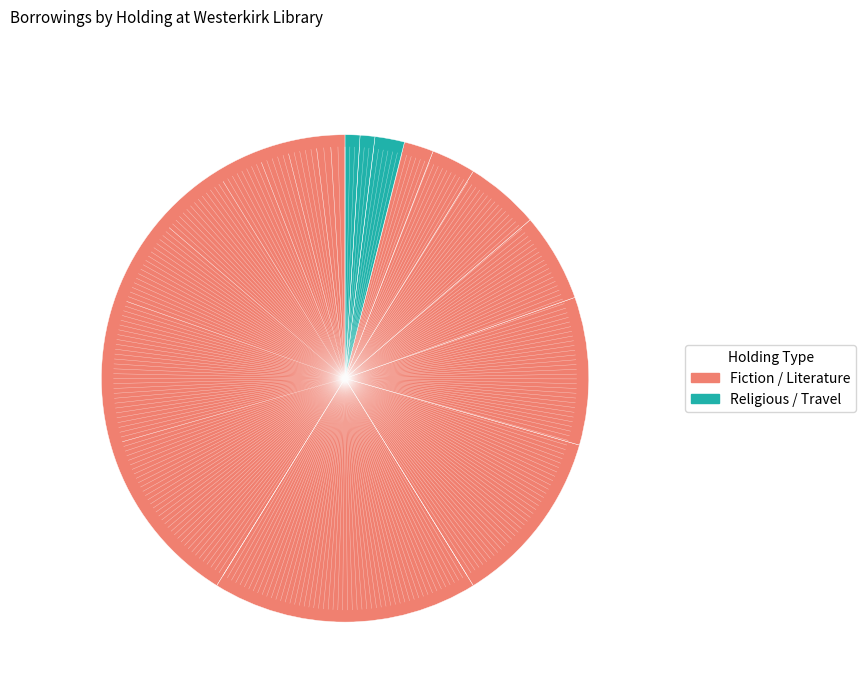

Rank the categories by value from lowest to highest.

The Life of Luther, Lives of the most eminent British naval, Coelebs in search of a wife, The Lady of the Lake, Marmion, The Life of John Knox, Christian Researches in Asia, The British Tourists, History of the Church of Christ, The Holy Bible with explanatory notes, Scottish Chiefs